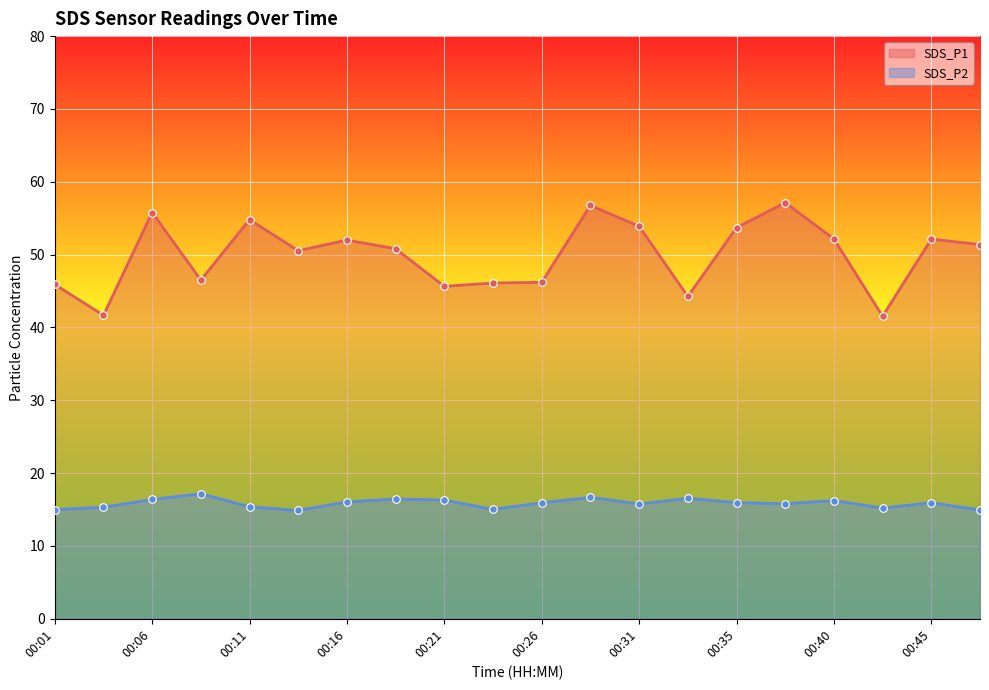

What are all the series names shown in the legend?

SDS_P1, SDS_P2